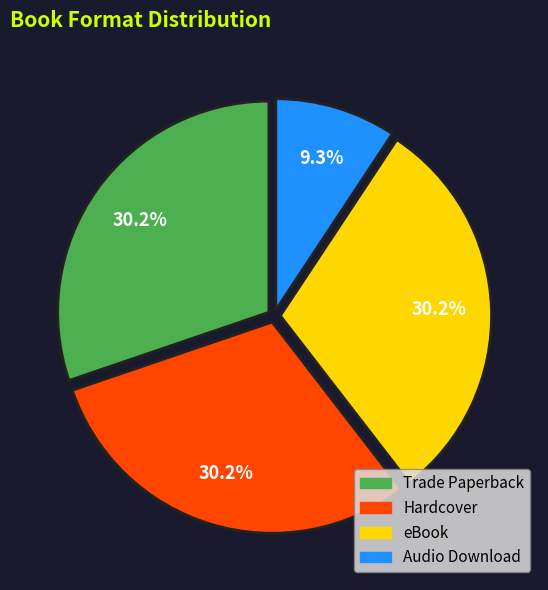

Which slice is the smallest?

Audio Download